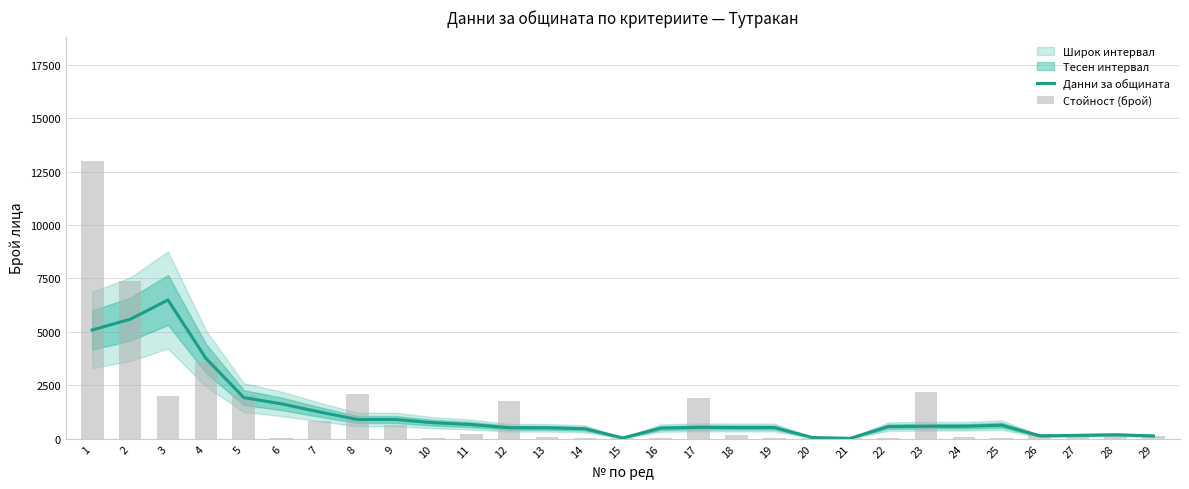

At how many categories does at least one series exceed 1388?

10